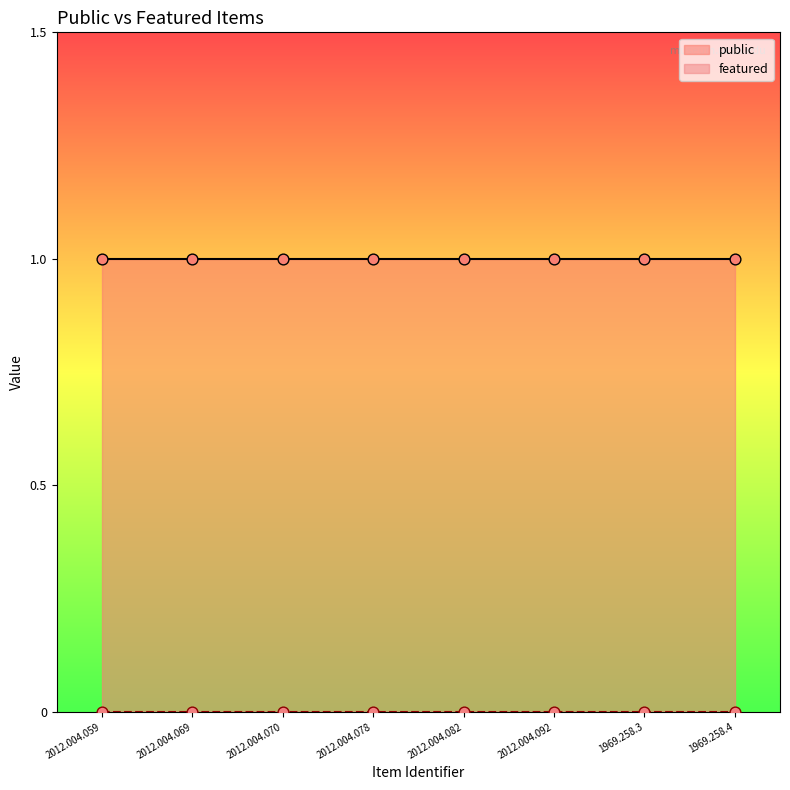

What are all the series names shown in the legend?

public, featured